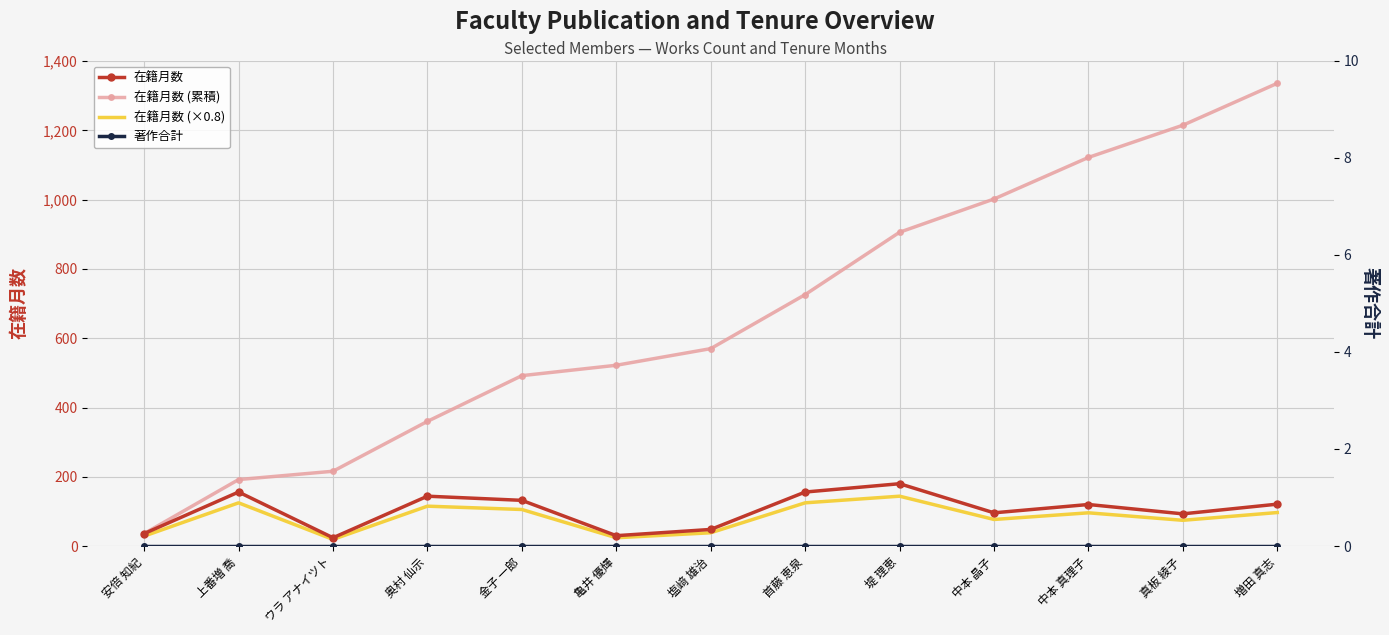

Is this an area chart (filled region under the line)?

No